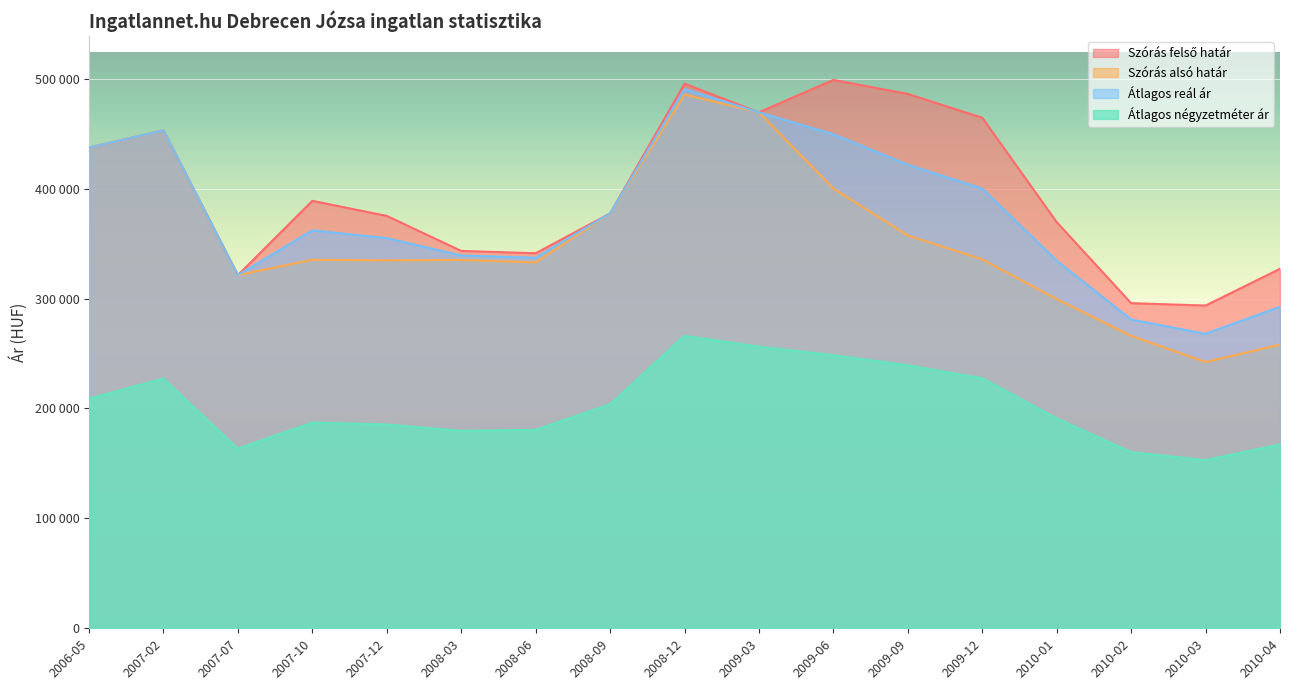

What is the spread (max minus min) of values at 2009-12?

236947